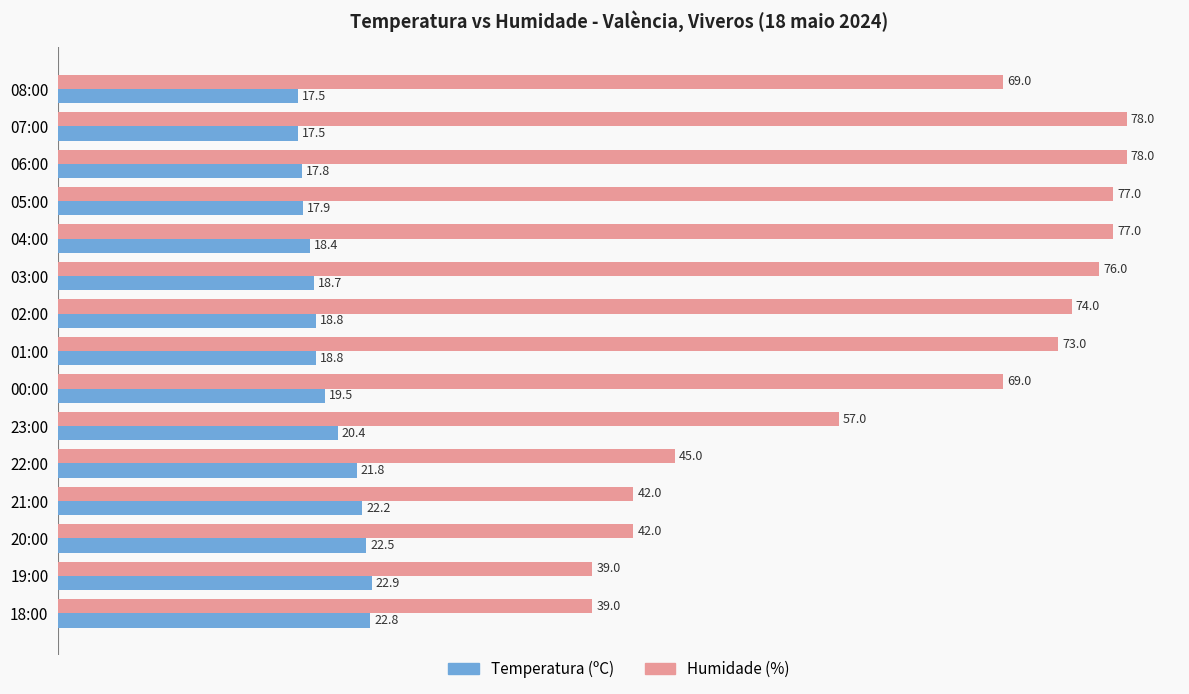

The Humidade (%) series shows 105.3 at 08:00. True or false?

False